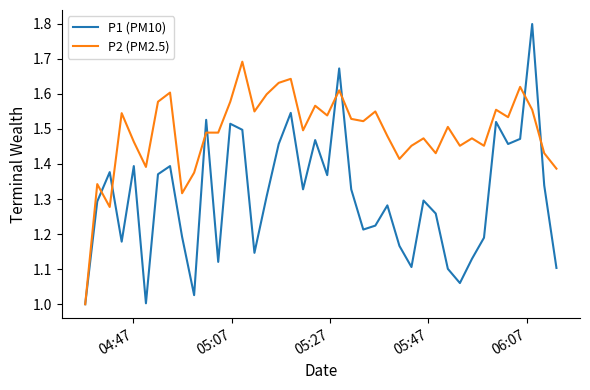

Is this an area chart (filled region under the line)?

No